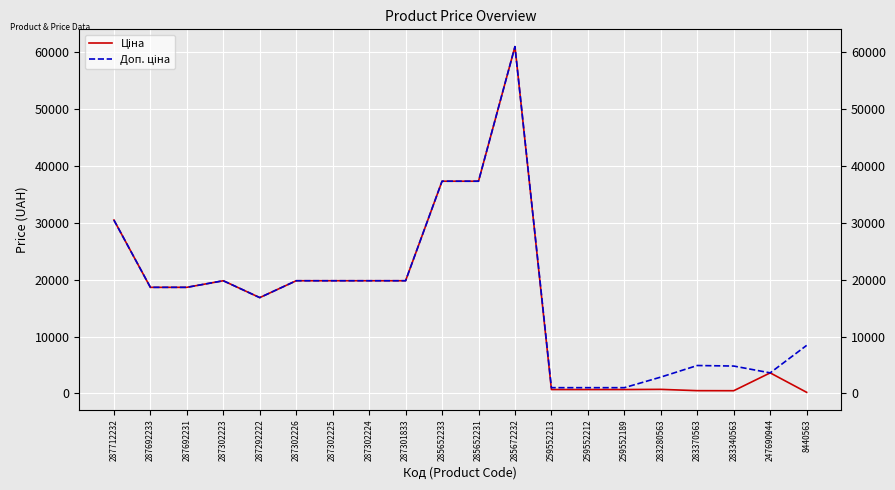

What is the maximum value shown in the chart?

61024.7